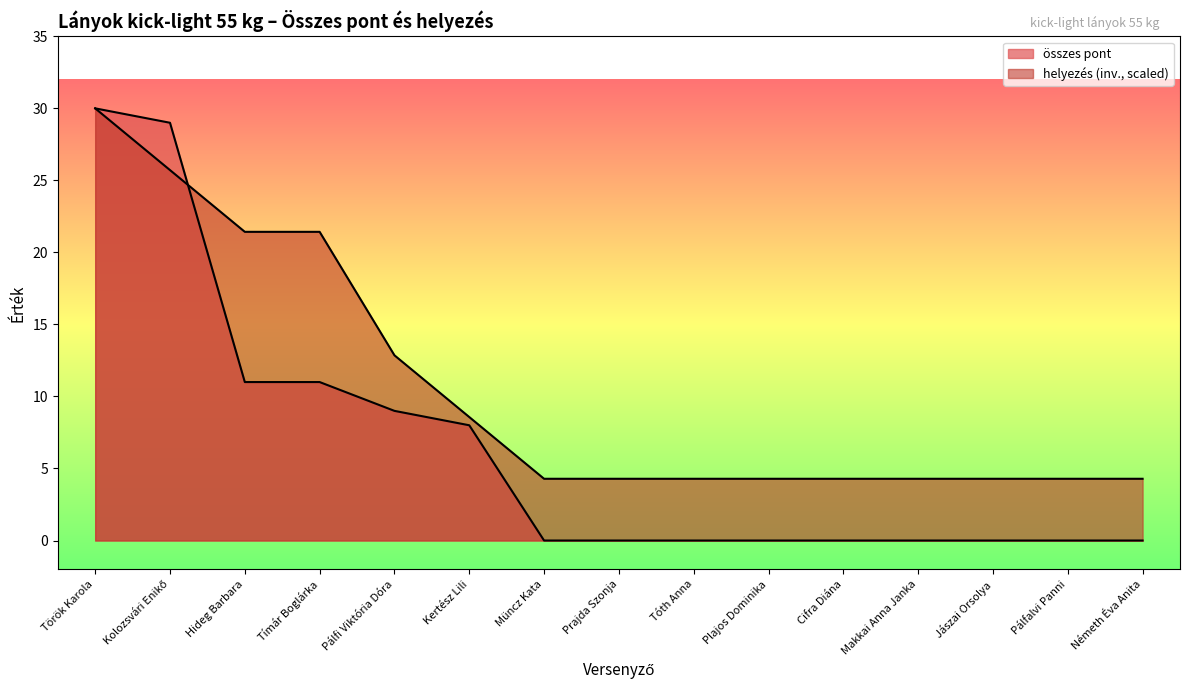

At how many categories does at least one series exceed 21?

4